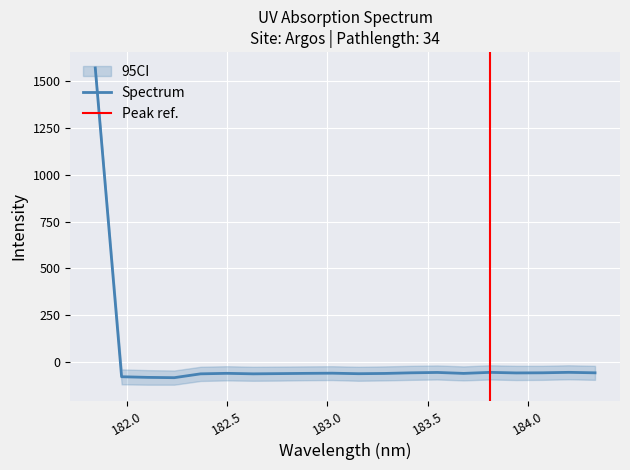

True or false: the data has more than 1 interior local peaks.

True